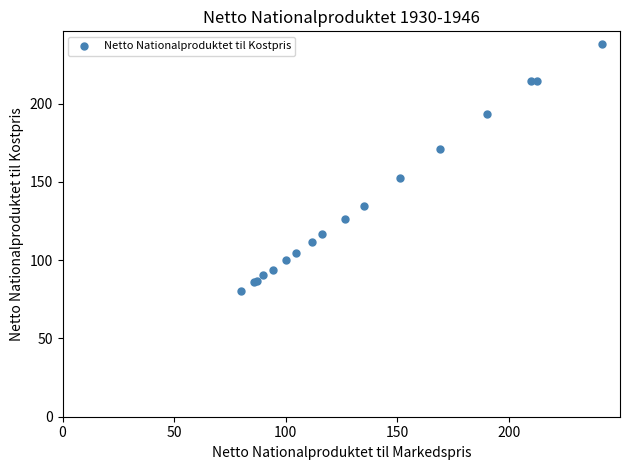

What Y value in the scatter plot is closest to 159?

152.3